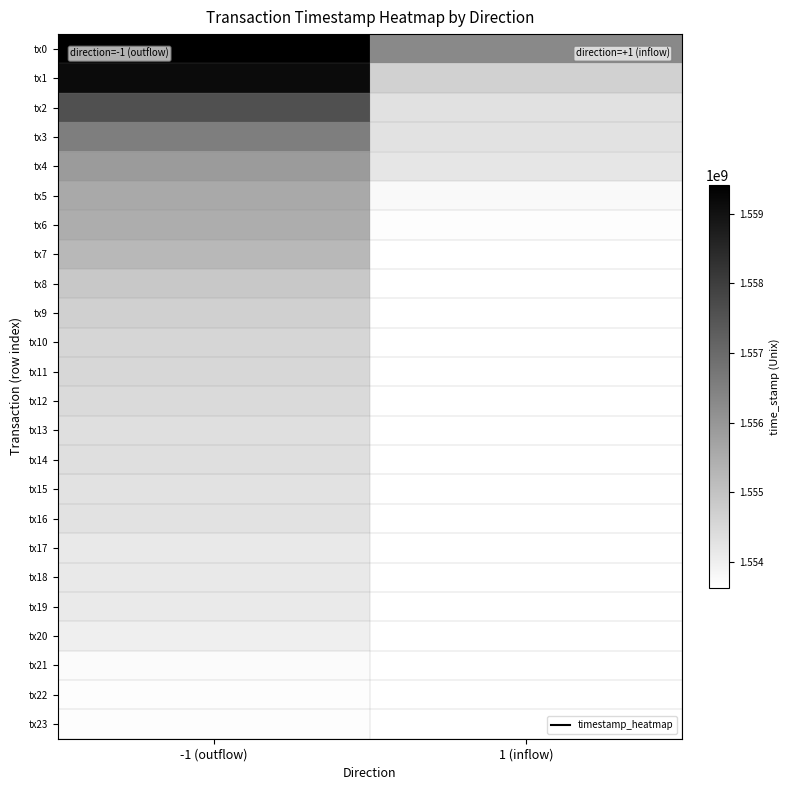

Is it true that tx11 equals 1553623172.0 at 1 (inflow)?

True